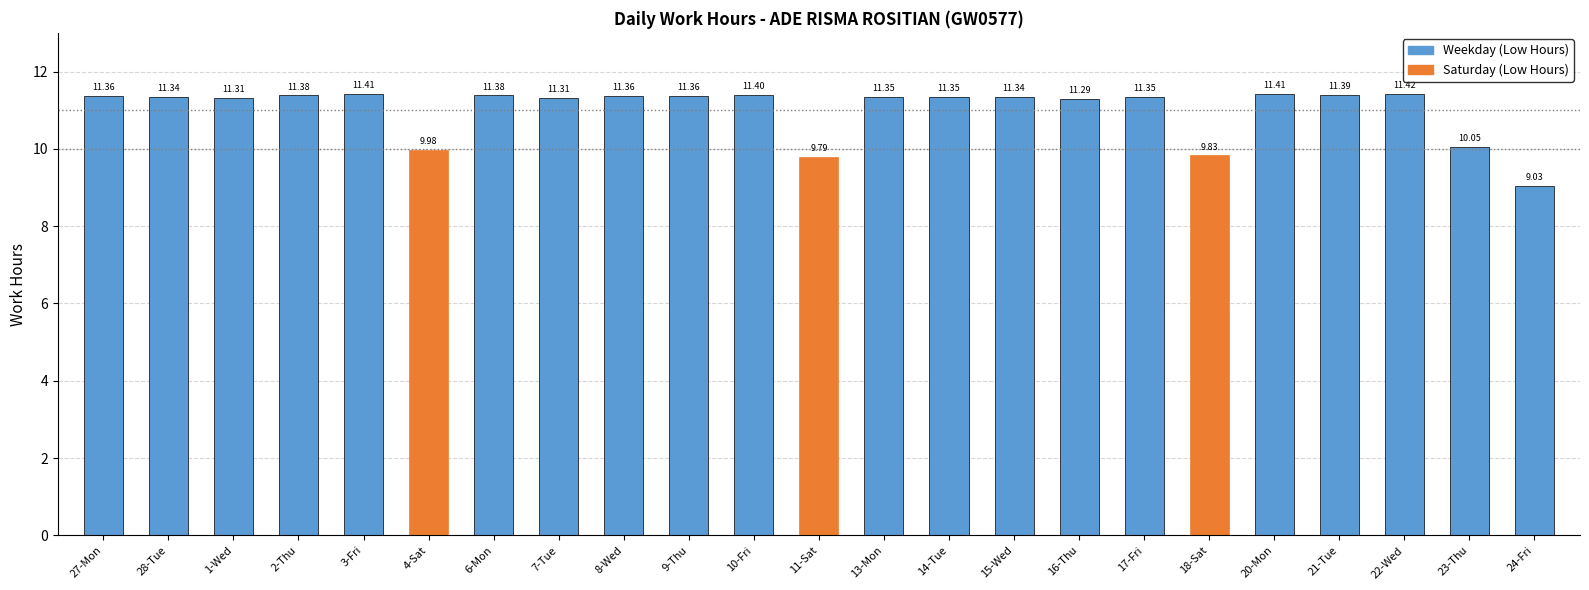

How many data points does each series have?

23